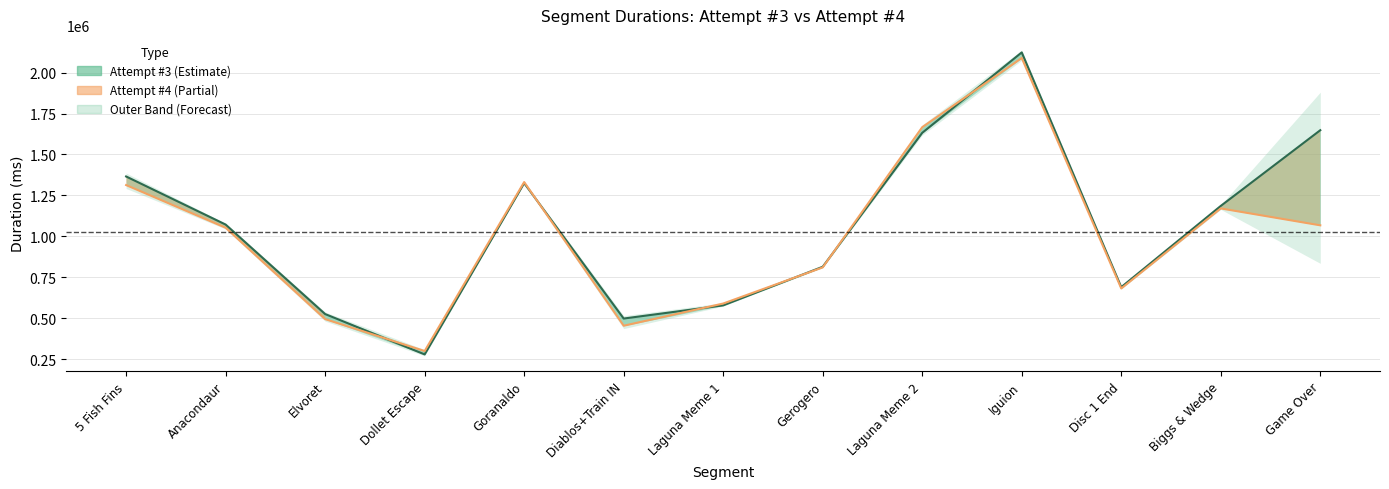

Reading left to right, extract all data points from this chart.

Attempt #3: 1365233	1071439	524665	278044	1324545	497244	577690	813664	1631865	2123309	689180	1185396	1647914
Attempt #4: 1312767	1052154	493782	298765	1331183	453377	588980	809748	1666375	2089194	681067	1170022	1066809